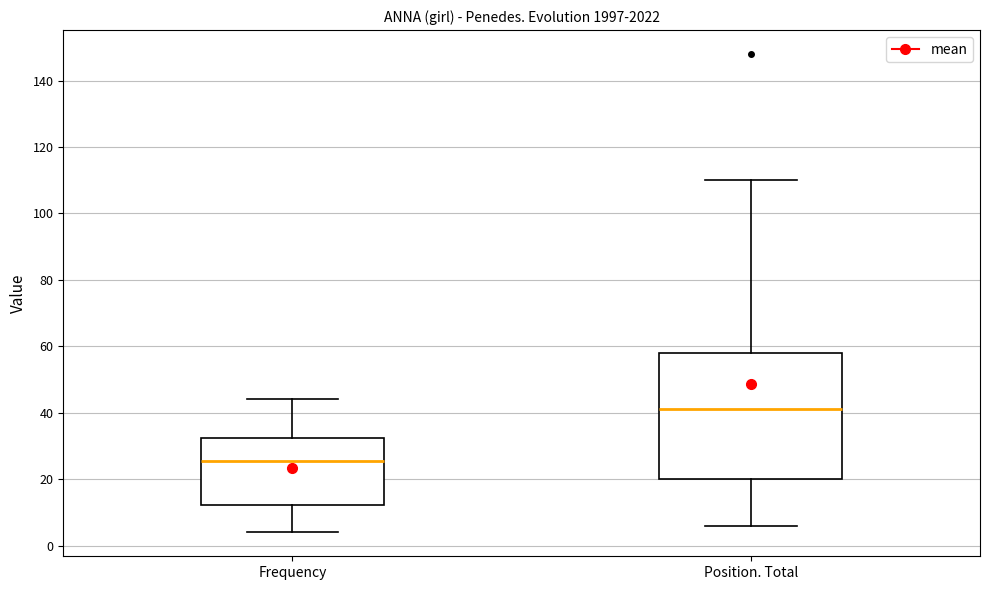

Which box is the tallest, from its lower edge to its upper edge?

Position. Total